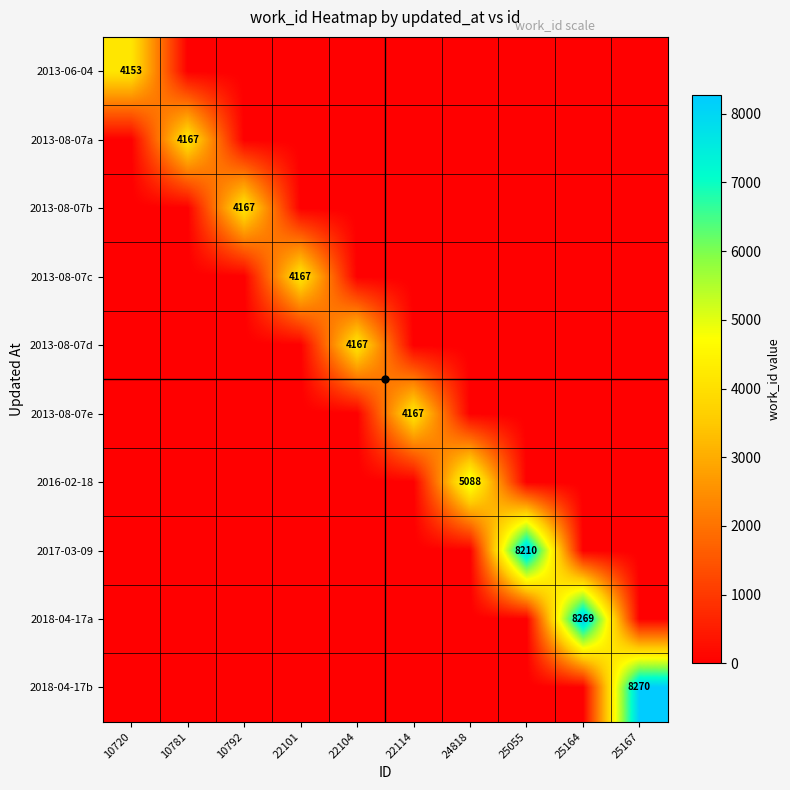

What is the maximum value for 2018-04-17a?

8269